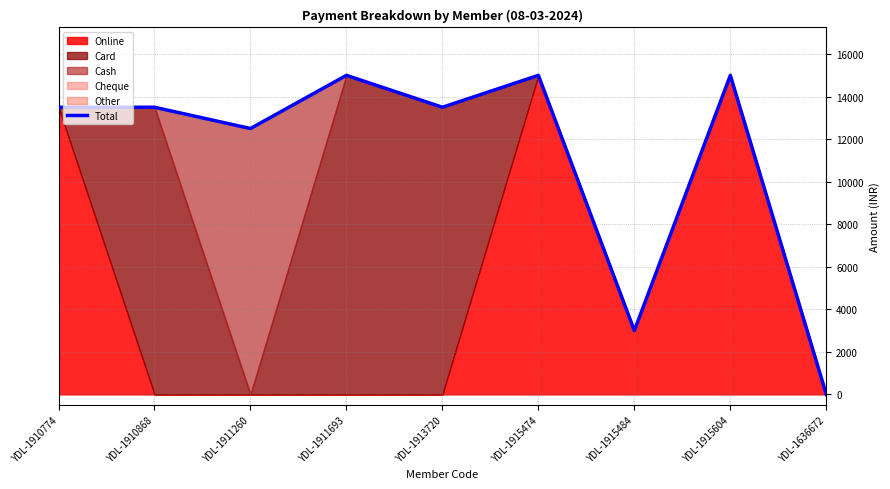

What is the label of the 8th point from the left?

YDL-1915604